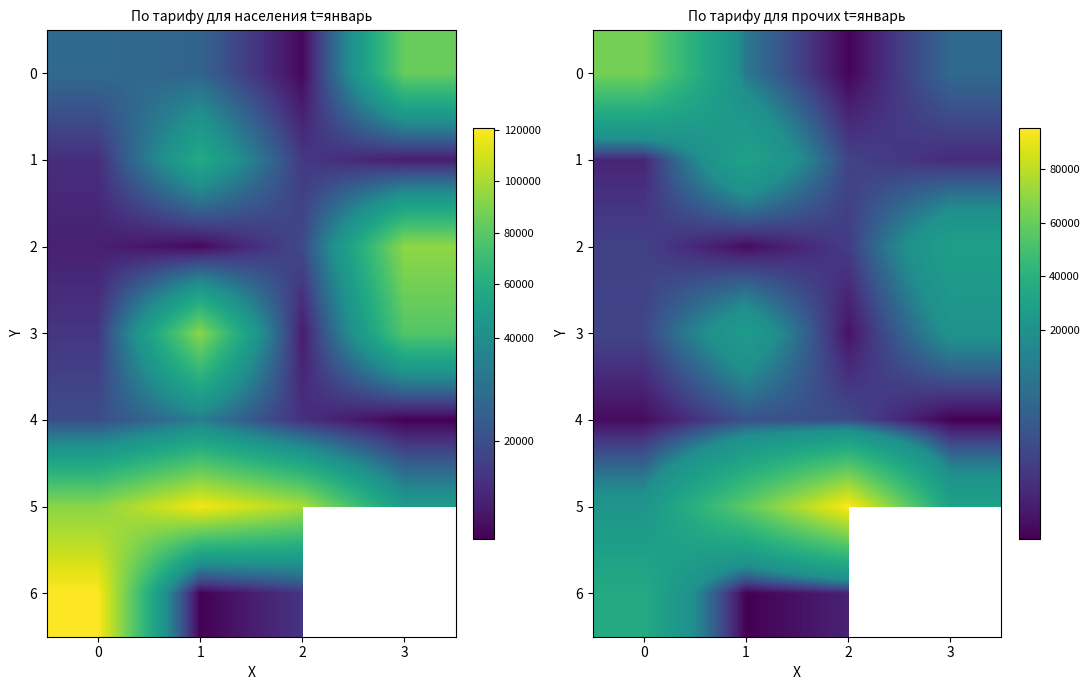

The value of 3 at 1 is 44554.7. True or false?

False